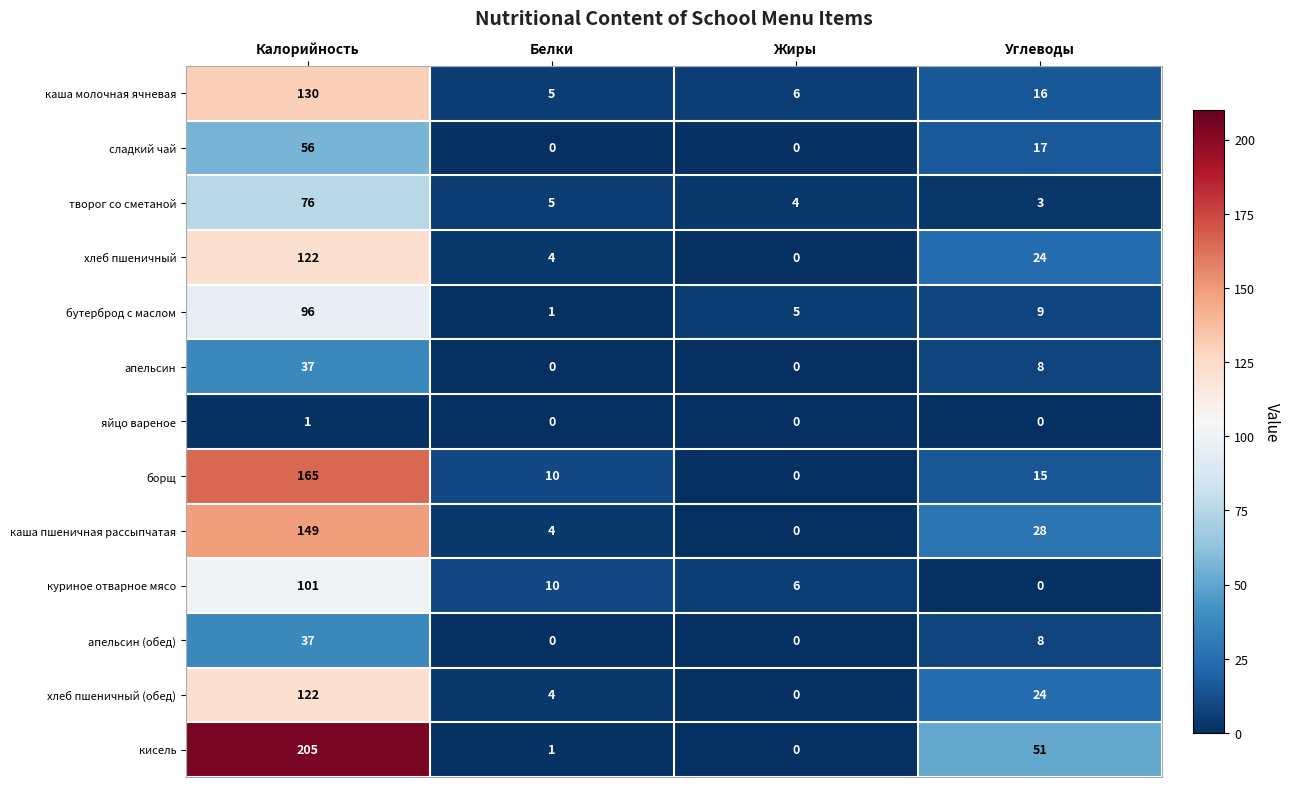

Is the value of бутерброд с маслом at Калорийность greater than the value of яйцо вареное at Белки?

Yes